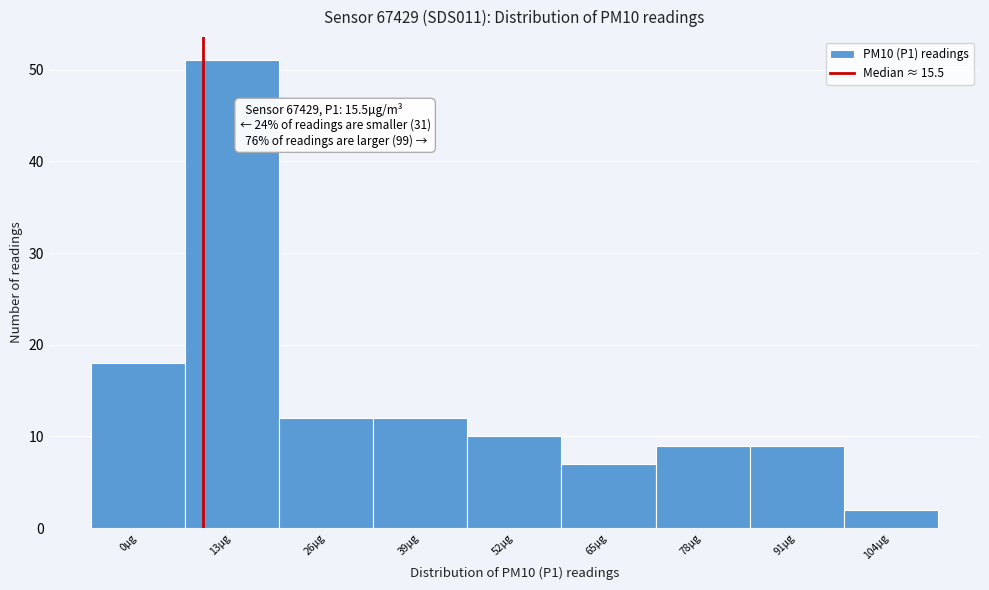

Reading left to right, transcribe all the data shown in this chart.

0µg=18	13µg=51	26µg=12	39µg=12	52µg=10	65µg=7	78µg=9	91µg=9	104µg=2